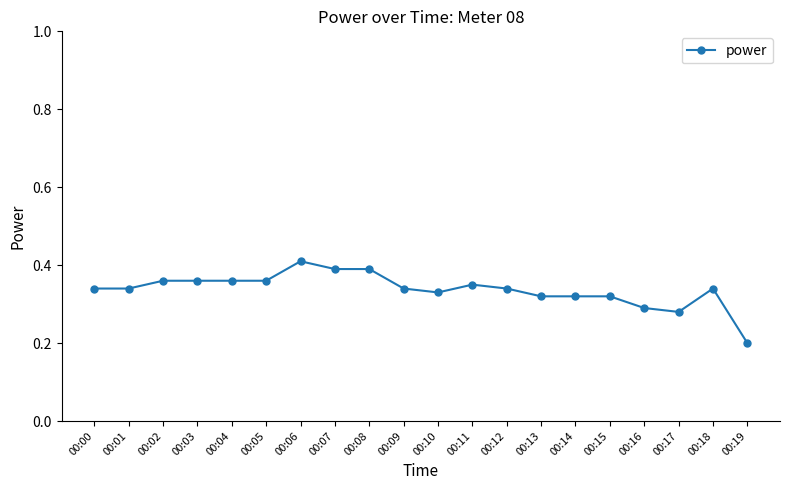

The value at 00:04 is 0.4. True or false?

True